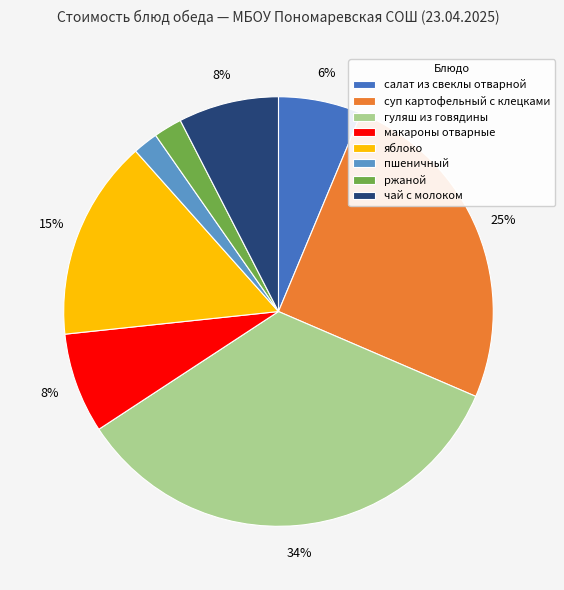

What is the largest slice in the pie chart?

гуляш из говядины